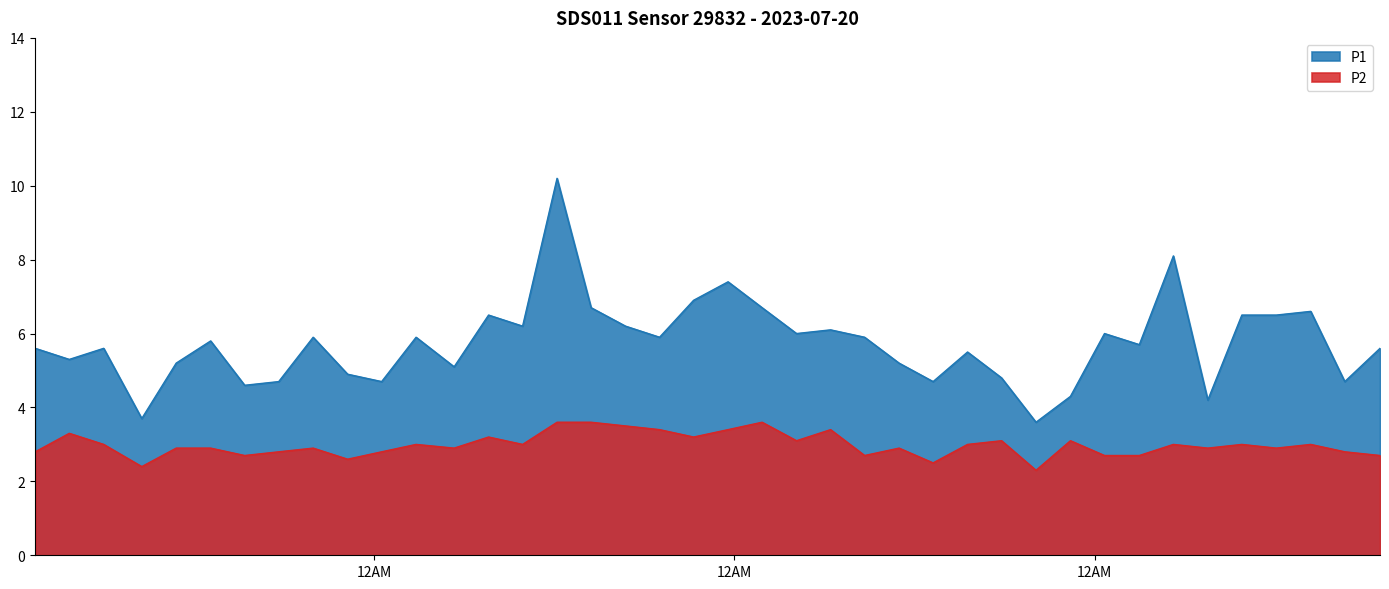

Which series has the widest spread of values?

P1